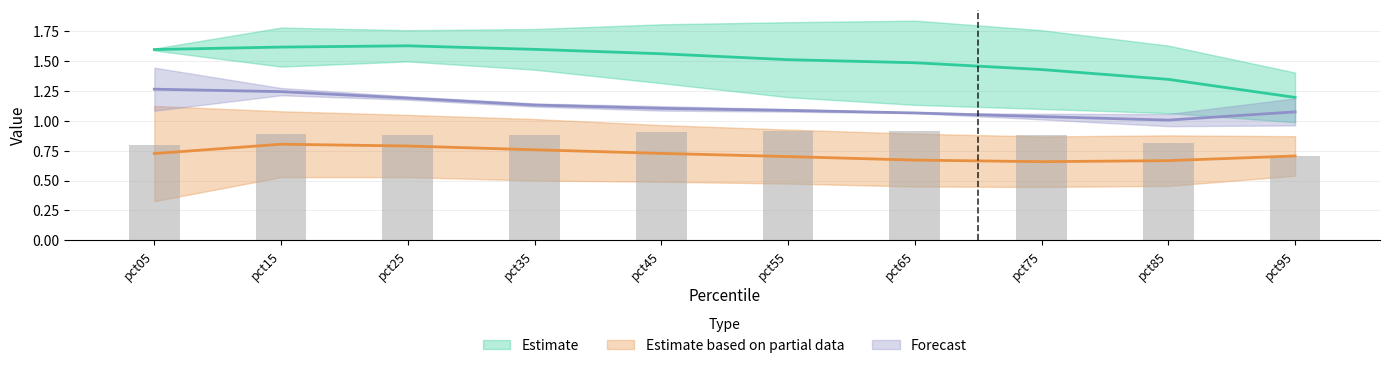

Are the bars grouped side by side (vs. stacked)?

Yes